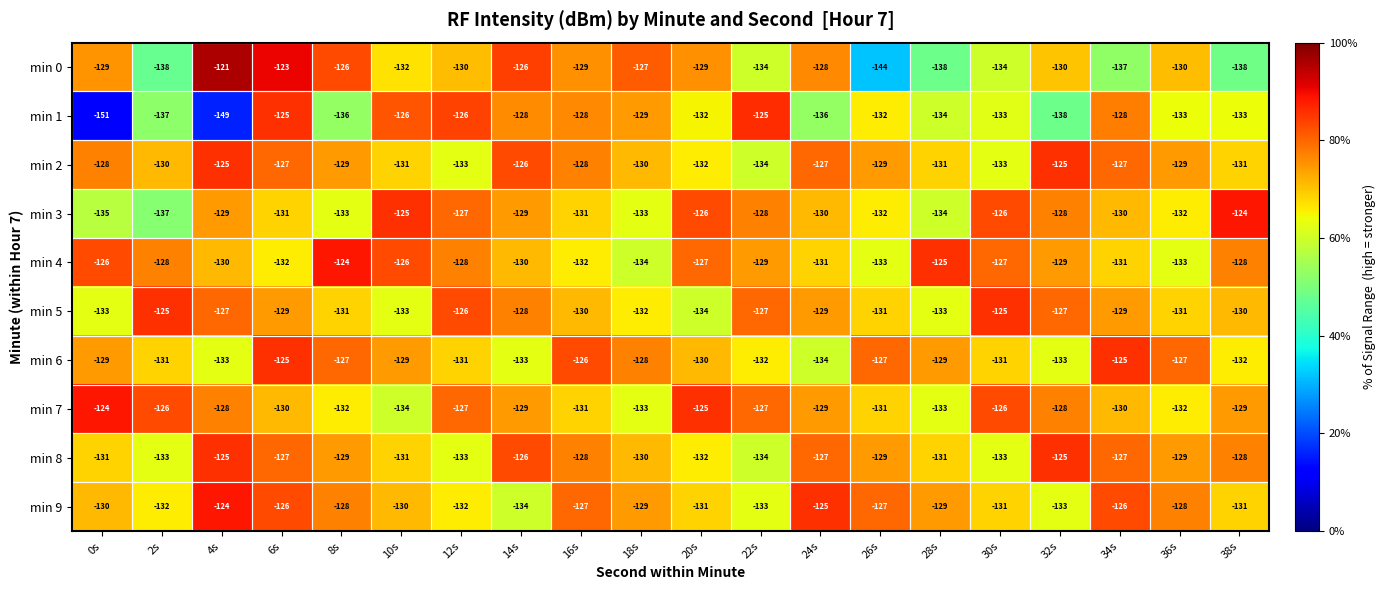

Where is min 7 nearest to the value -129?

14s